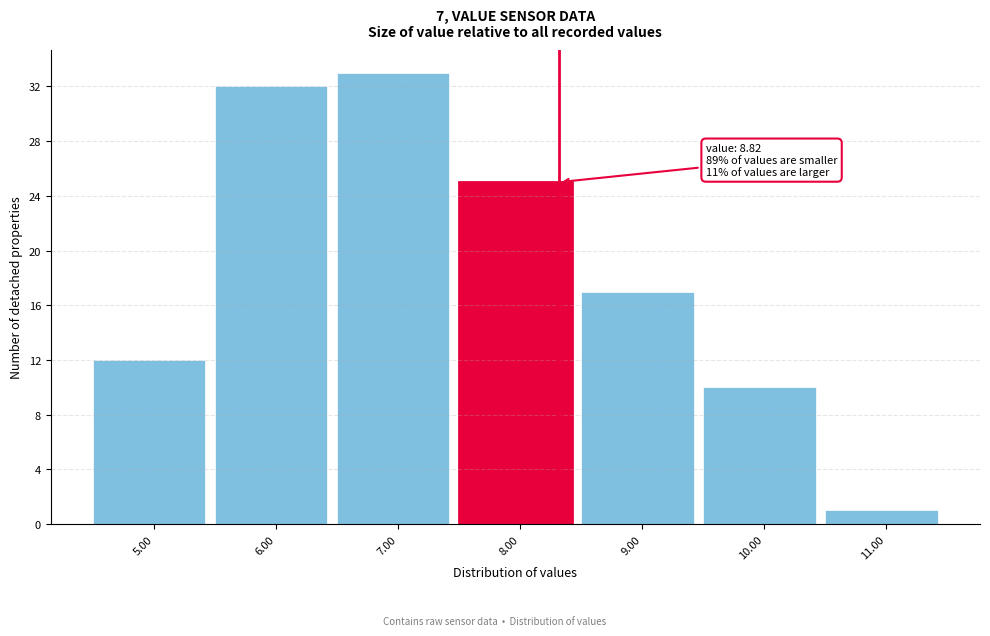

Reading left to right, transcribe all the data shown in this chart.

5.00=12	6.00=32	7.00=33	8.00=25	9.00=17	10.00=10	11.00=1